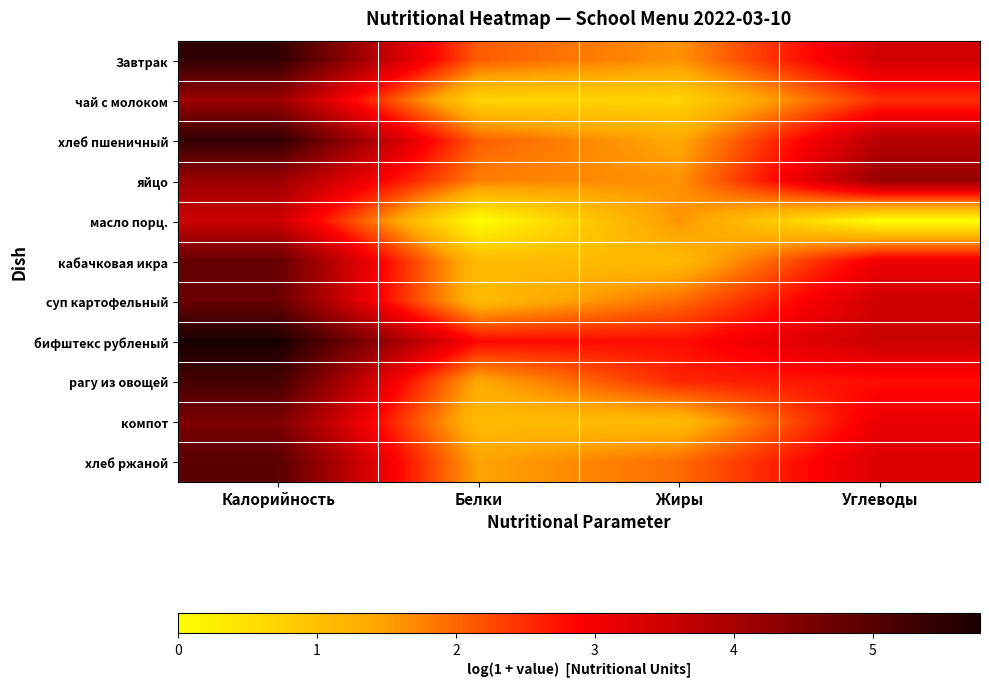

Count the number of categories in the chart.

4